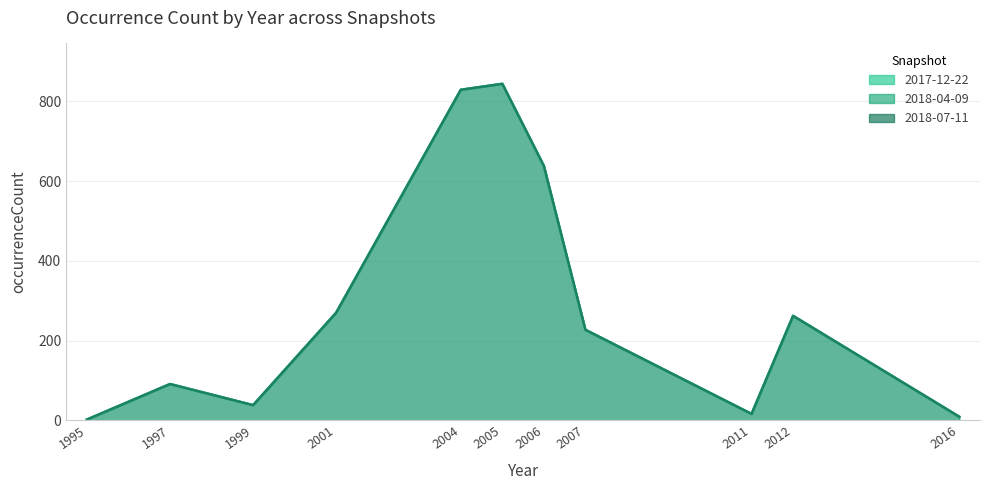

Rank the series at 2005 from lowest to highest value.

2017-12-22, 2018-04-09, 2018-07-11